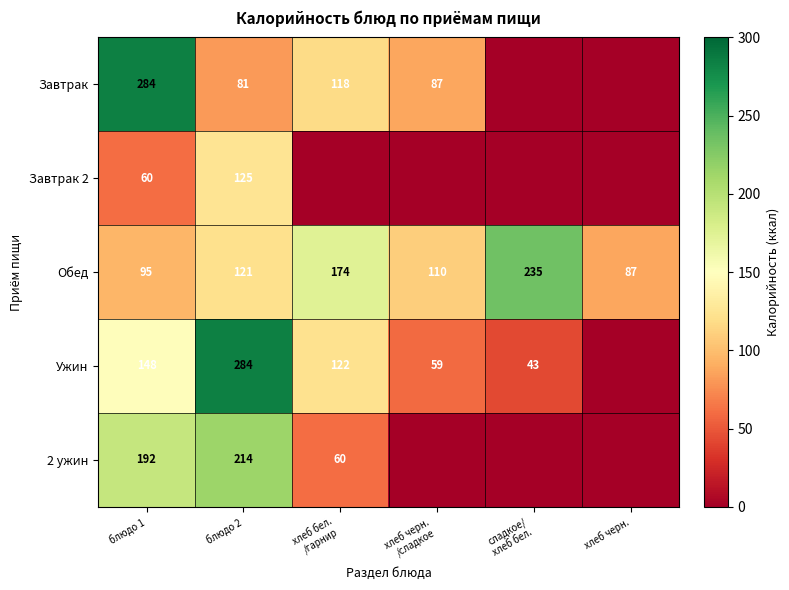

What is the highest value of the Обед series?

235